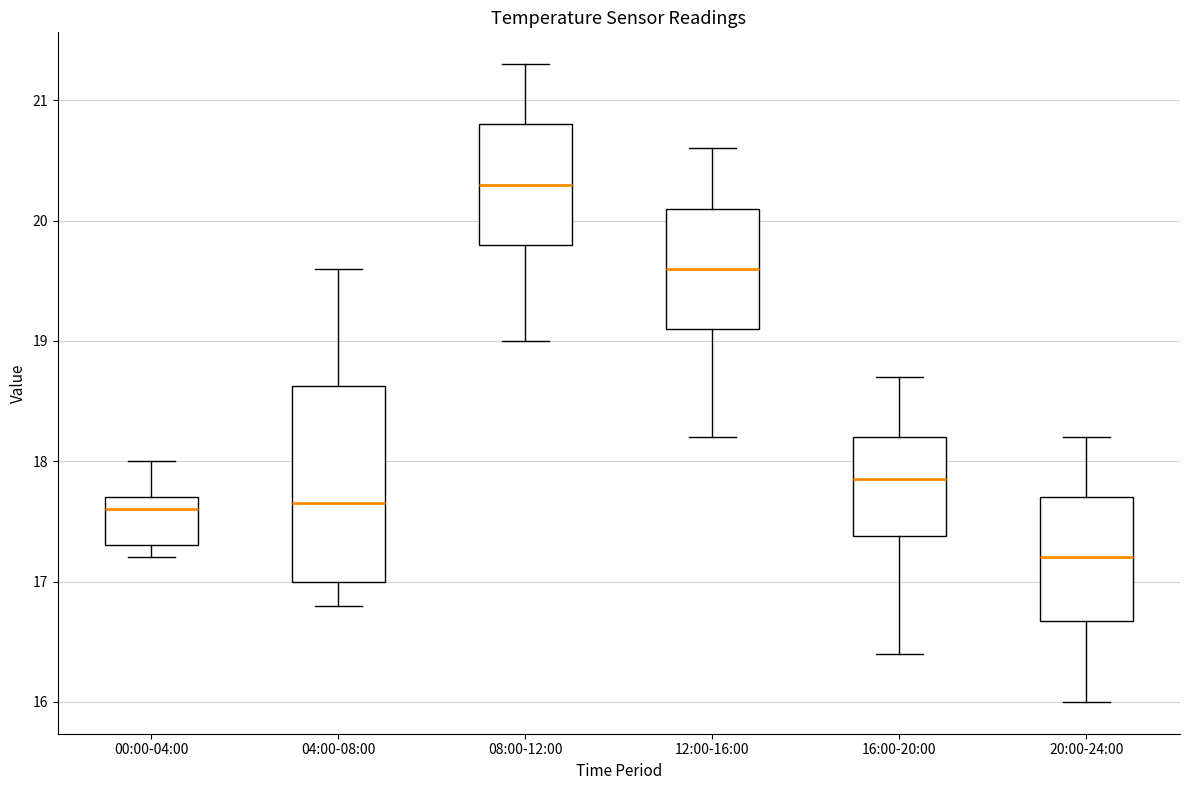

Where does the upper whisker of the box for 16:00-20:00 end on the y-axis? The values are not printed on the chart, so give them approximately, as read against the axis.

18.7